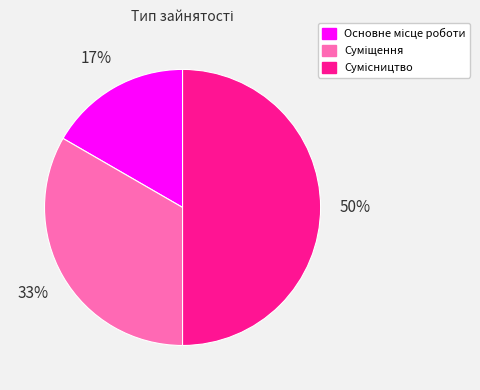

To the nearest percent, what is the difference between the largest and smallest slice percentages?

33%